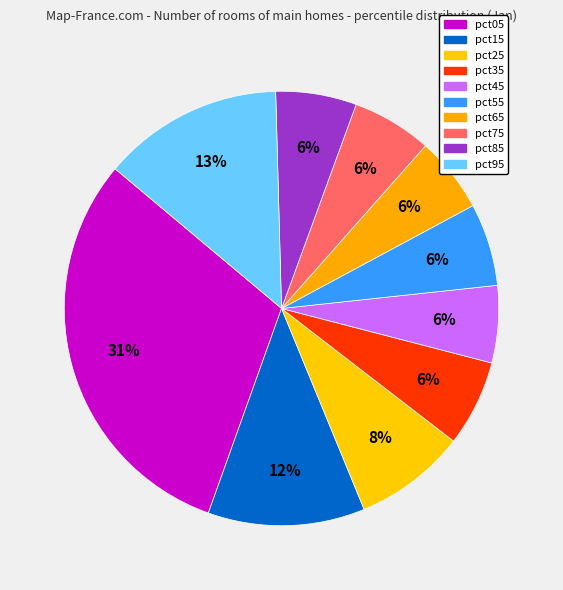

How many slices are in this pie chart?

10